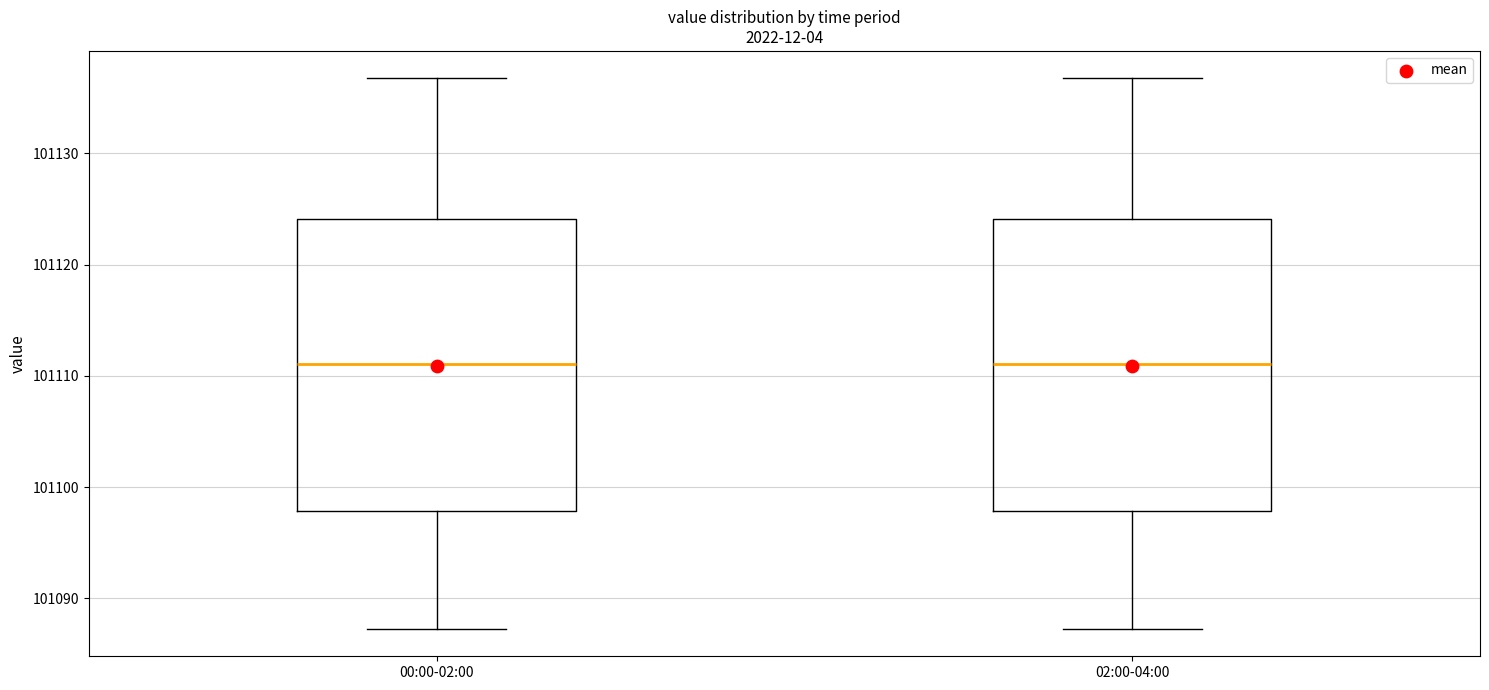

Where does the median line of the box for 00:00-02:00 sit on the y-axis? The values are not printed on the chart, so give them approximately, as read against the axis.

101111